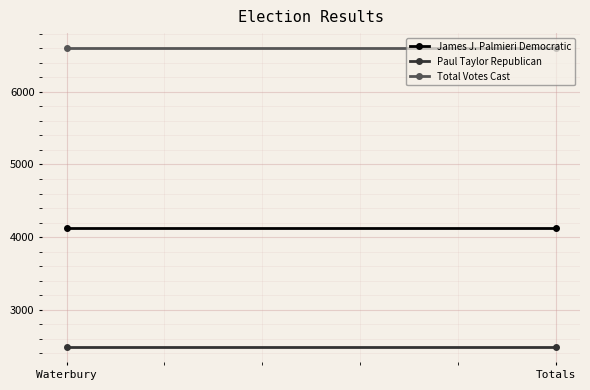

At how many categories does at least one series exceed 6341?

2